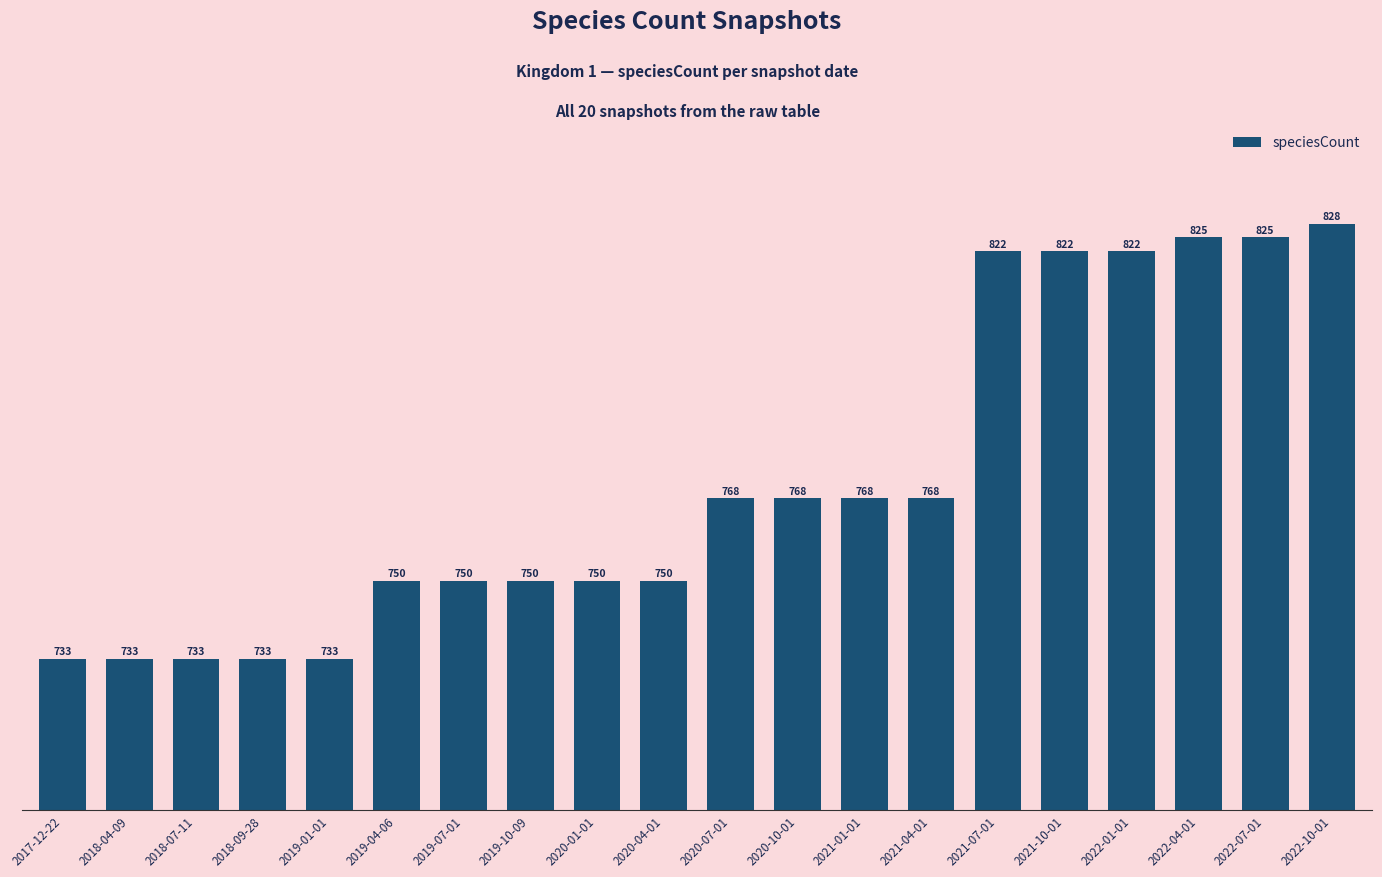

What is the value of the 16th bar from the left?

822